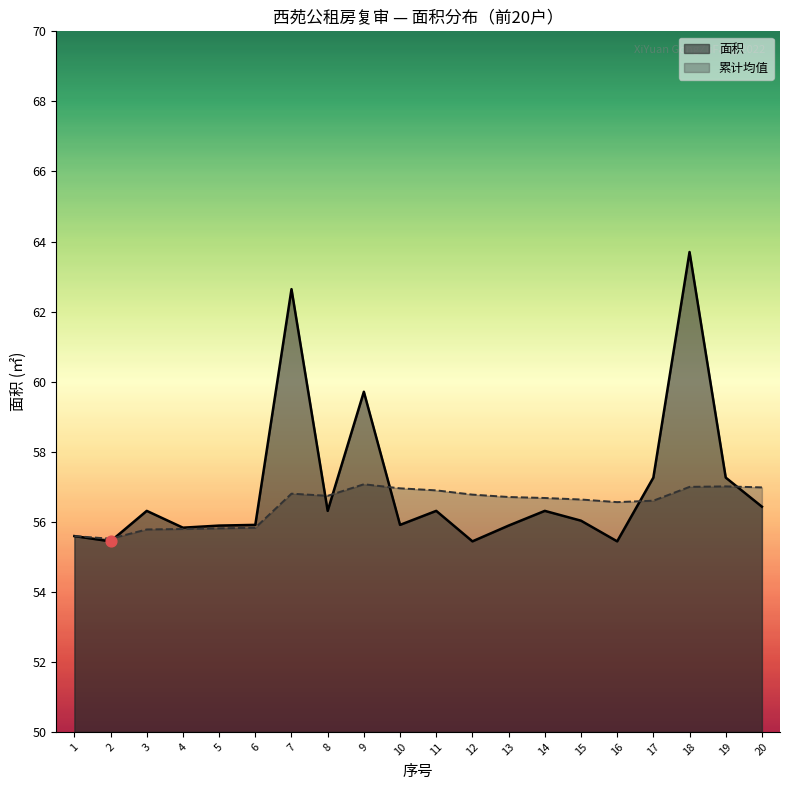

Which series reaches the maximum Y coordinate?

面积